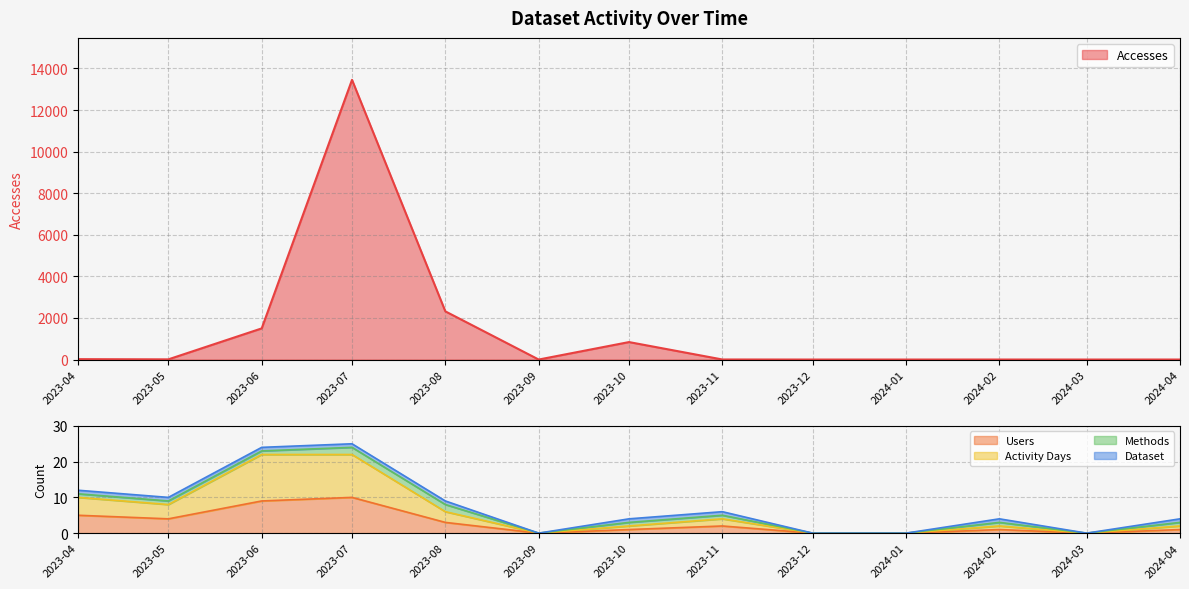

What is the sum of all Accesses values?

18140